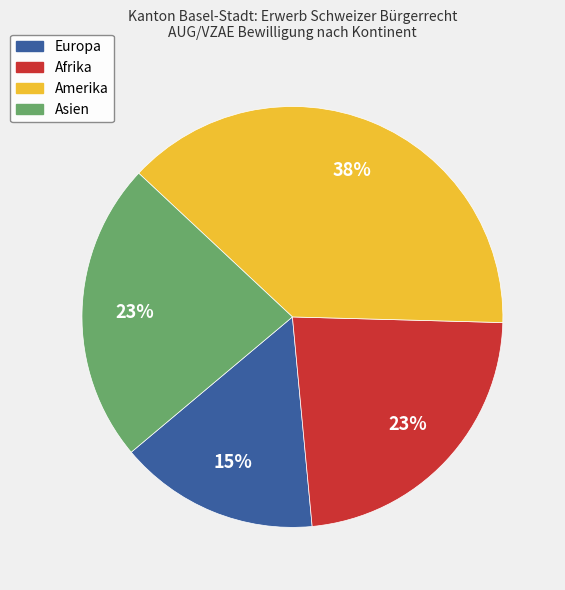

To the nearest percent, what is the difference between the largest and smallest slice percentages?

23%